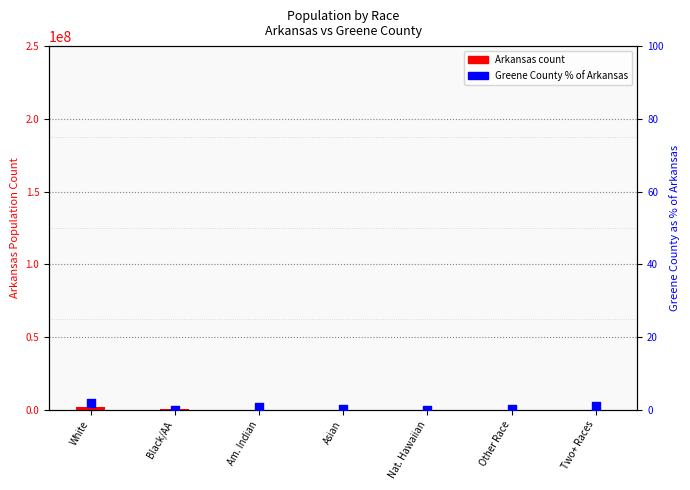

Which series reaches the minimum Y coordinate?

Greene County % of Arkansas